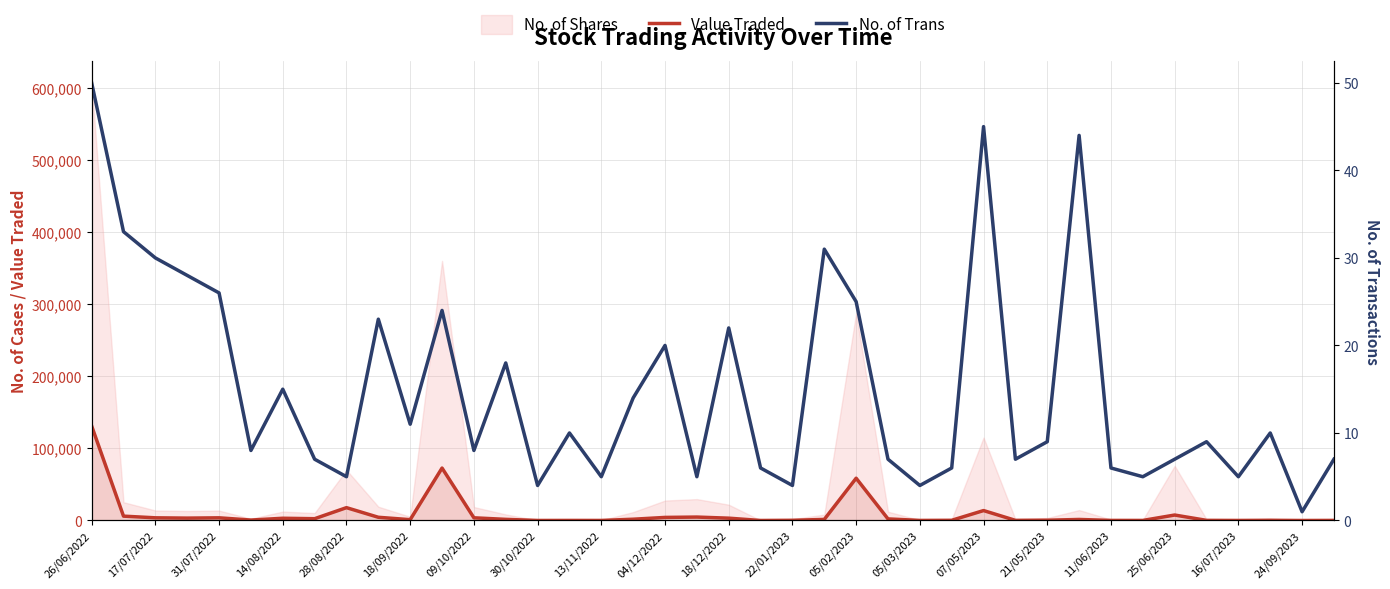

What is the difference between the maximum and second lowest values in the No. of Trans series?

46